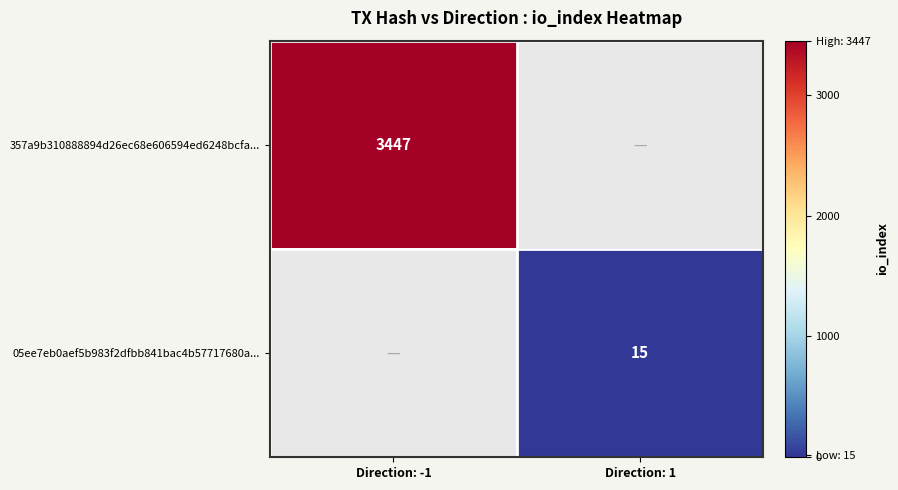

Count the number of data series in this chart.

2